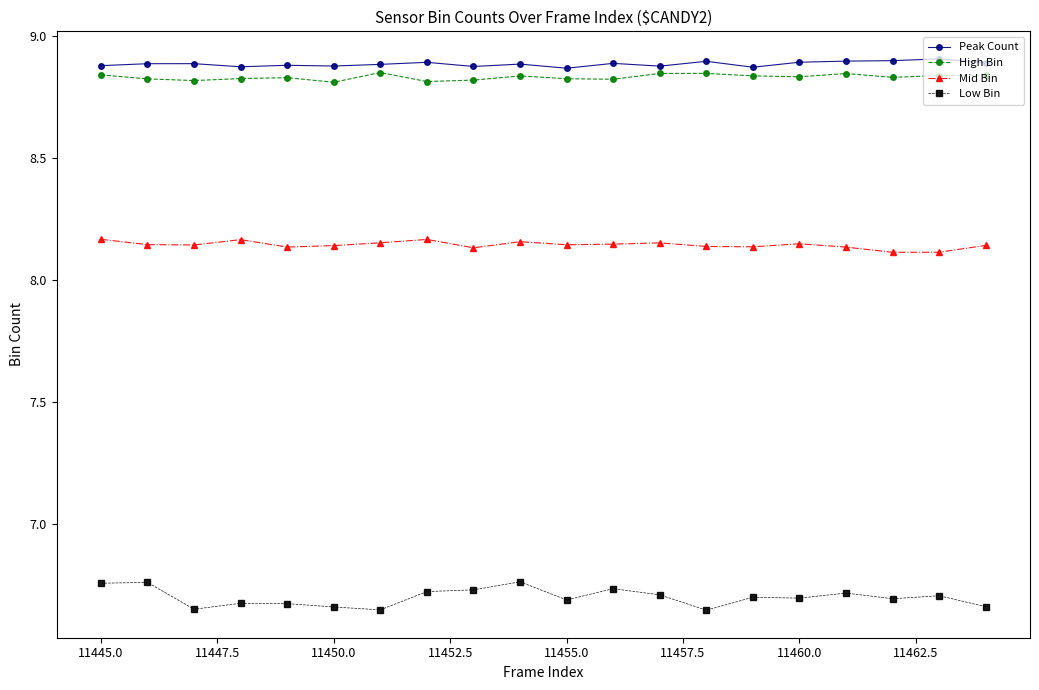

At how many categories does at least one series exceed 8?

20